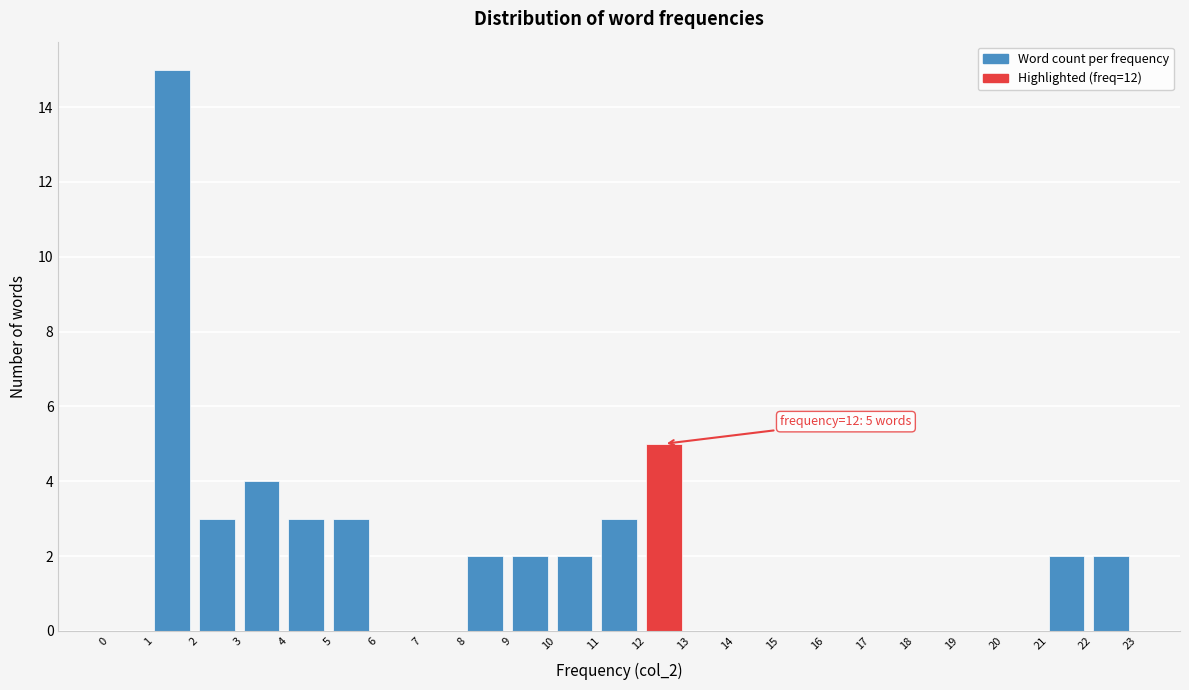

Which range on the x-axis has the tallest bar?

1 to 2